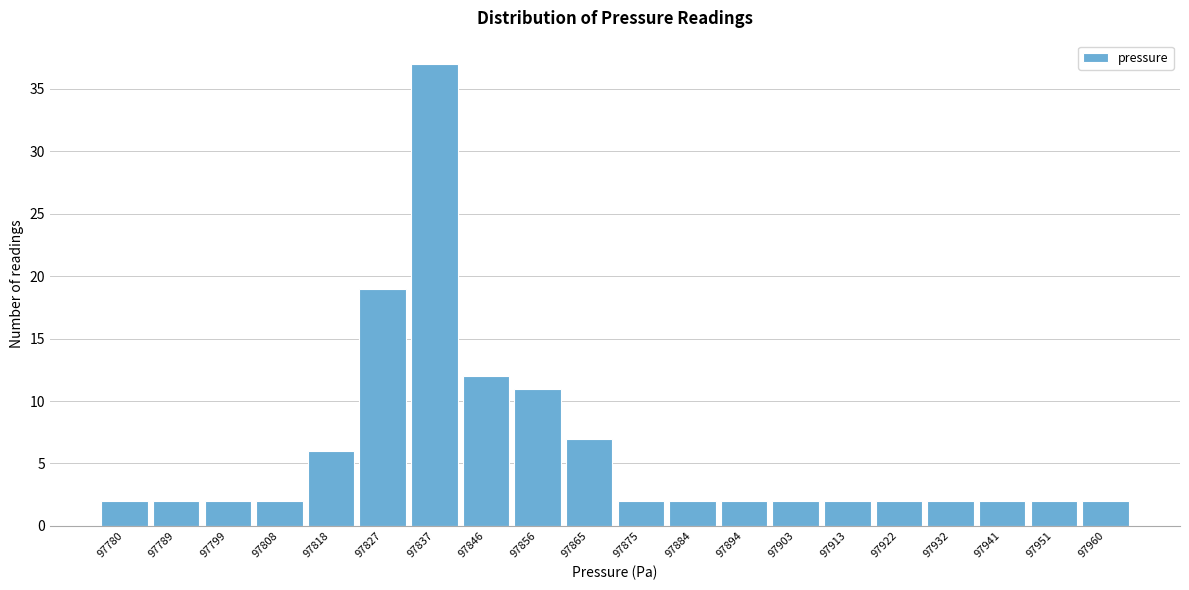

Reading right to left, extract all data points from this chart.

2	2	2	2	2	2	2	2	2	2	7	11	12	37	19	6	2	2	2	2